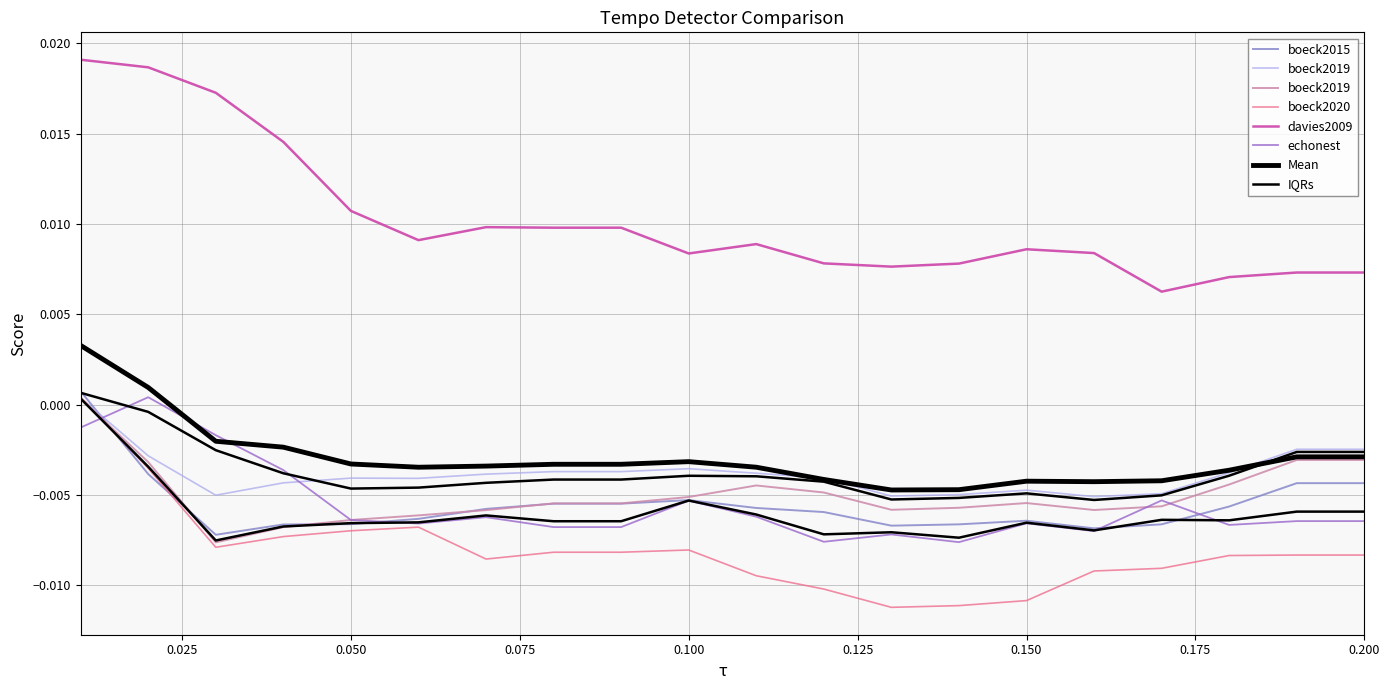

Between 0.03 and 0.1, which series saw the biggest shift?

davies2009/mirex_qm_tempotracker